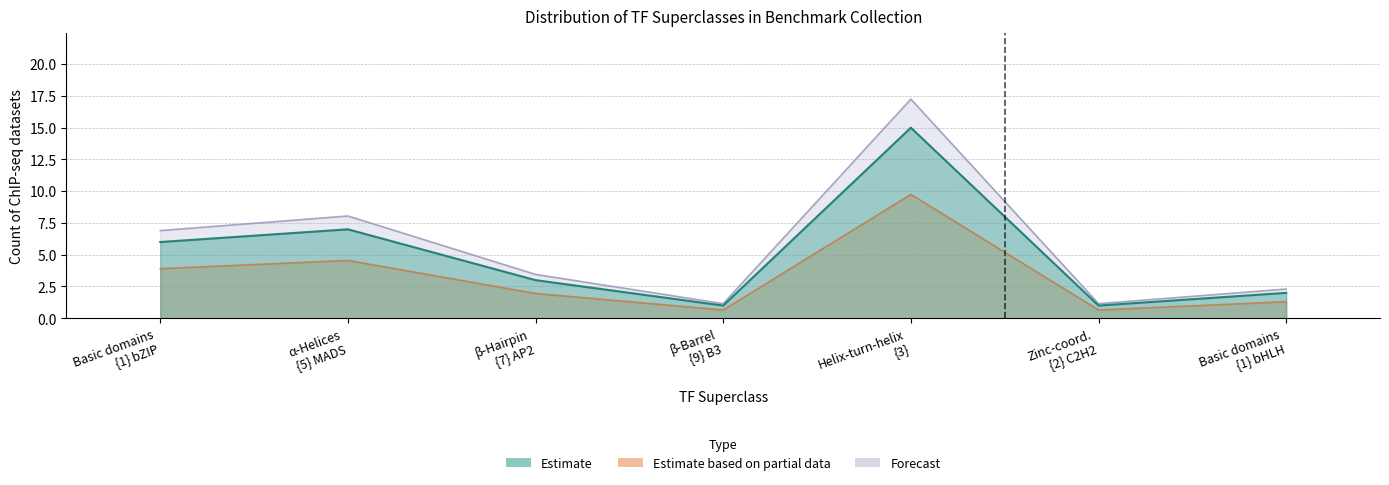

What are all the series names shown in the legend?

Estimate, Estimate based on partial data, Forecast